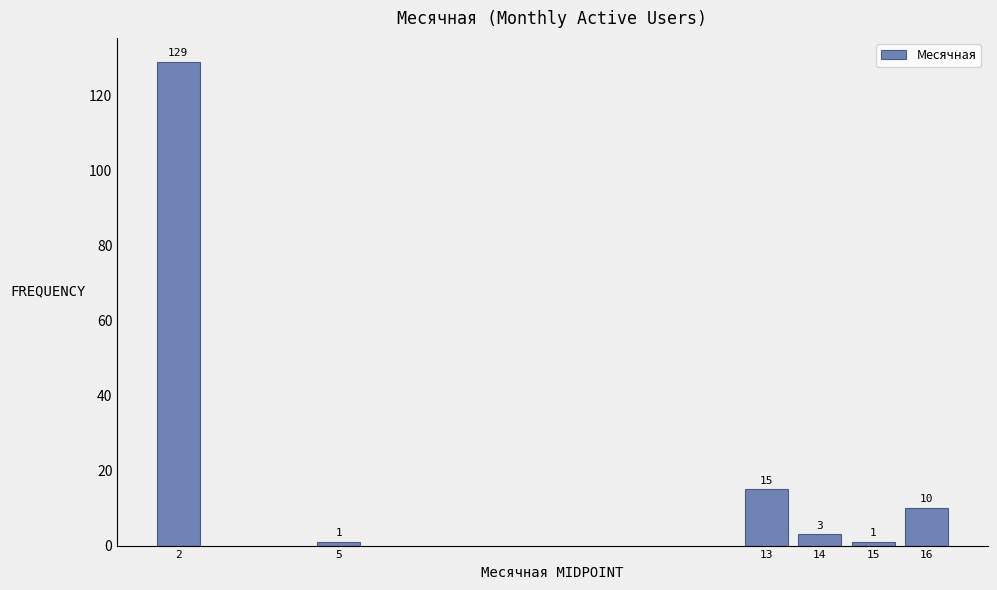

Reading right to left, list all the values displayed in this chart.

10	1	3	15	1	129